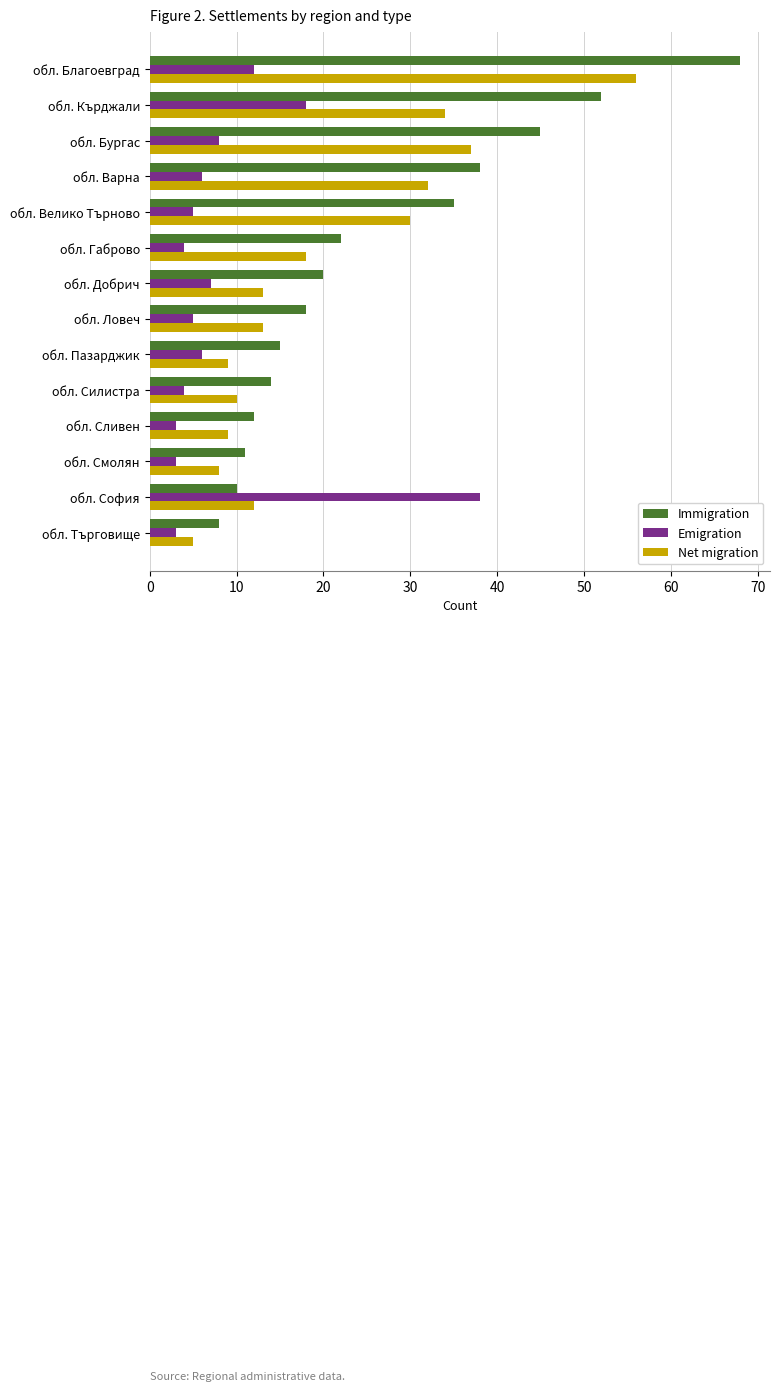

The Immigration series shows 8 at обл. Търговище. True or false?

True